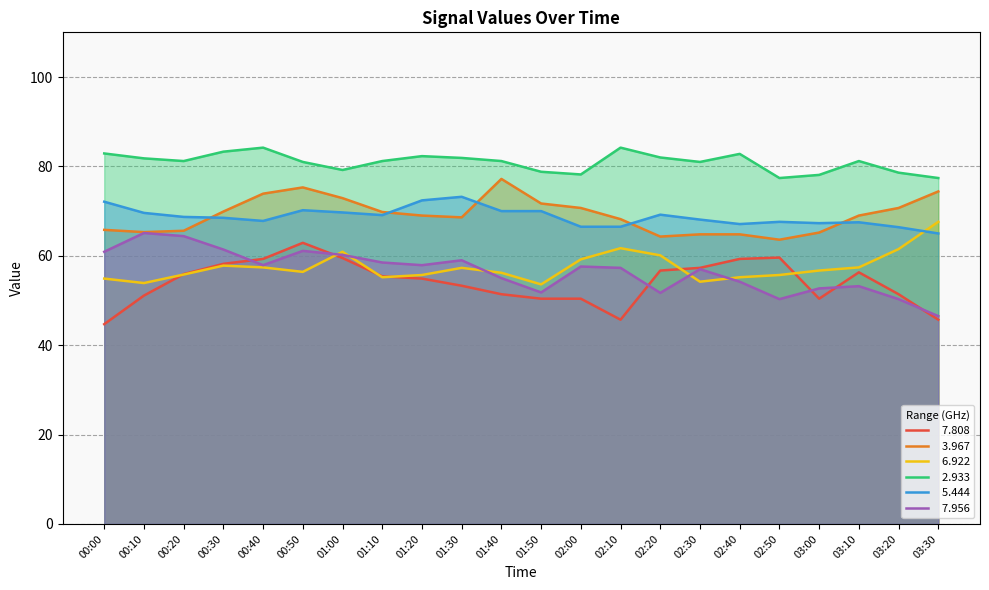

The   6.922 series shows 30.8 at 01:40. True or false?

False